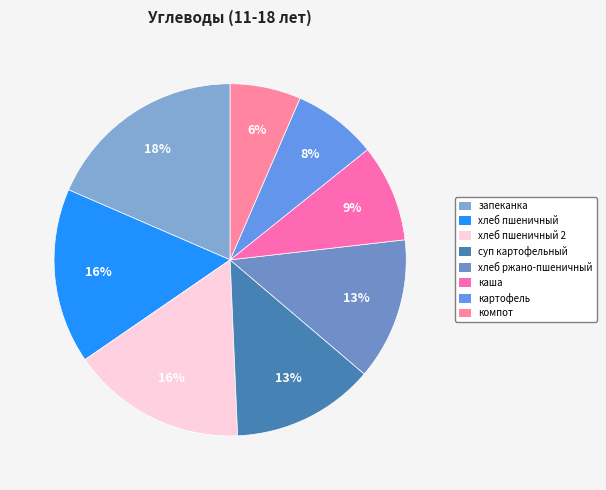

Count the number of slices in the pie.

8